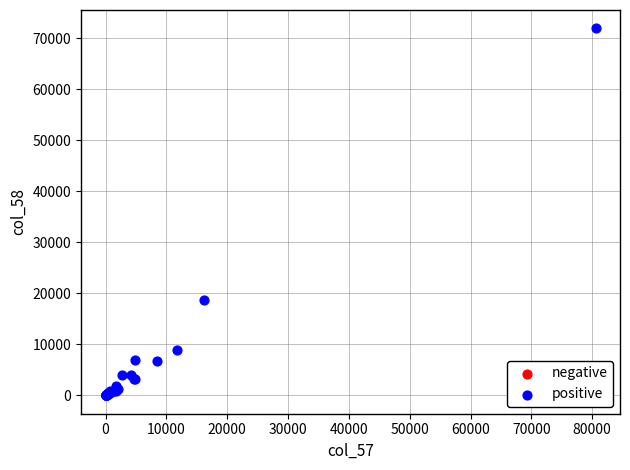

What are all the series names shown in the legend?

negative, positive